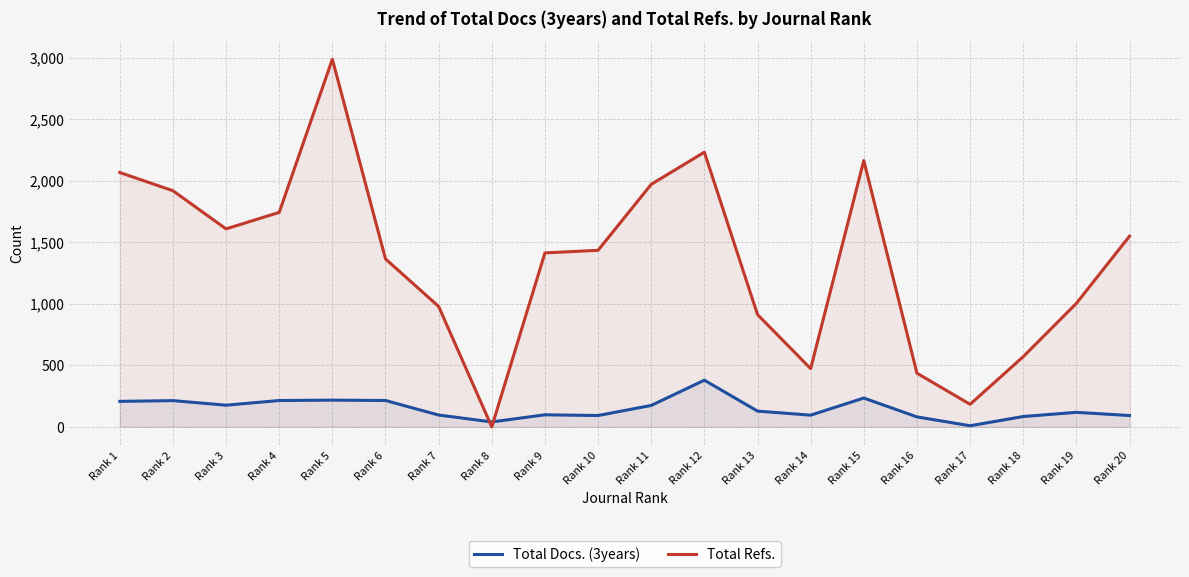

What is the difference between the maximum and minimum values in the Total Docs. (3years) series?

370